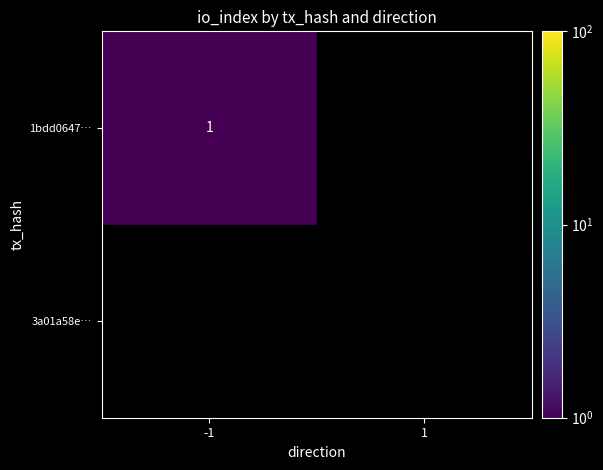

Is it true that 1bdd0647… equals 1.7 at -1?

False